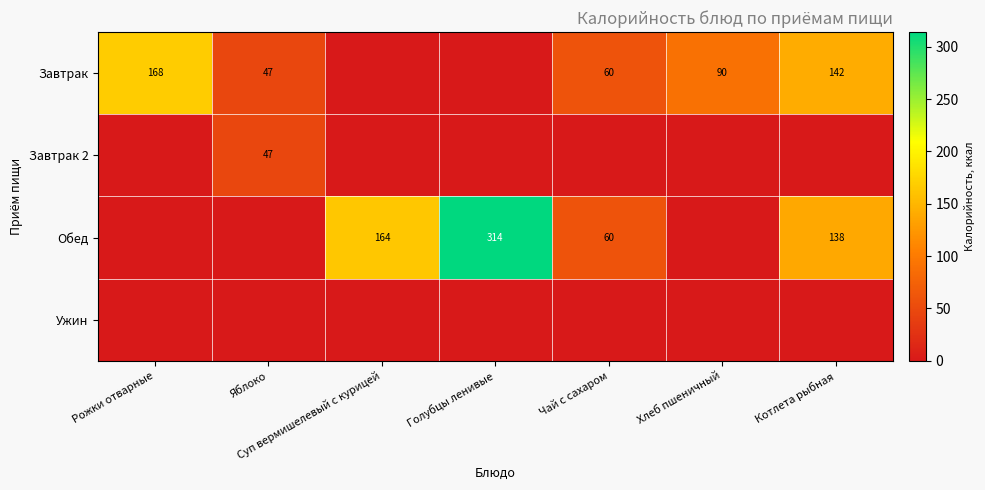

True or false: Обед has a value of 38 at Чай с сахаром.

False